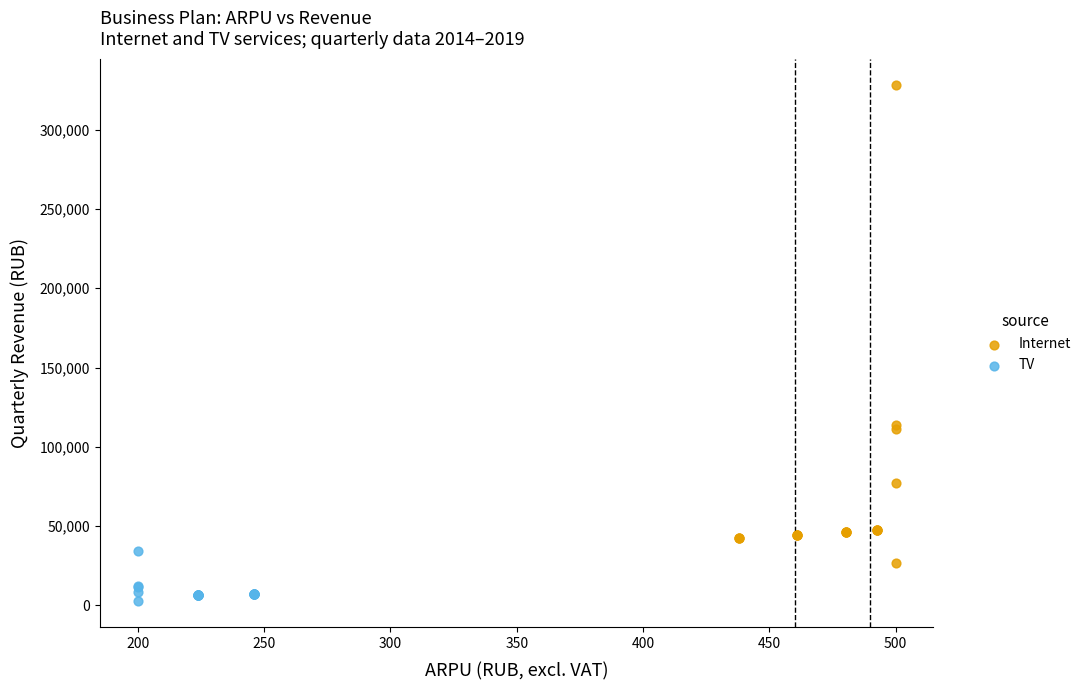

Which series reaches the maximum Y coordinate?

Internet